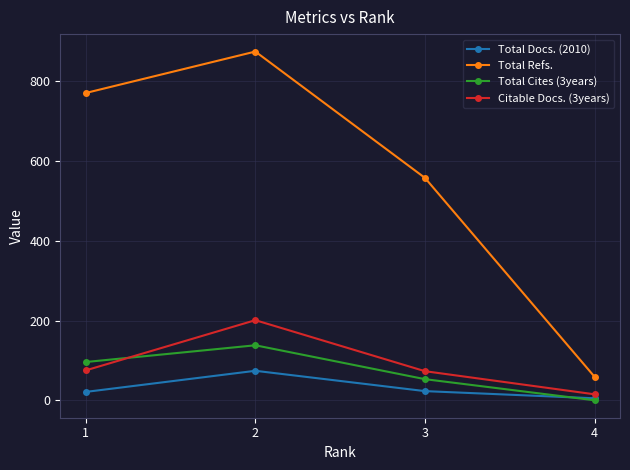

In Total Refs., how many points are higher than both neighbors (excluding endpoints)?

1